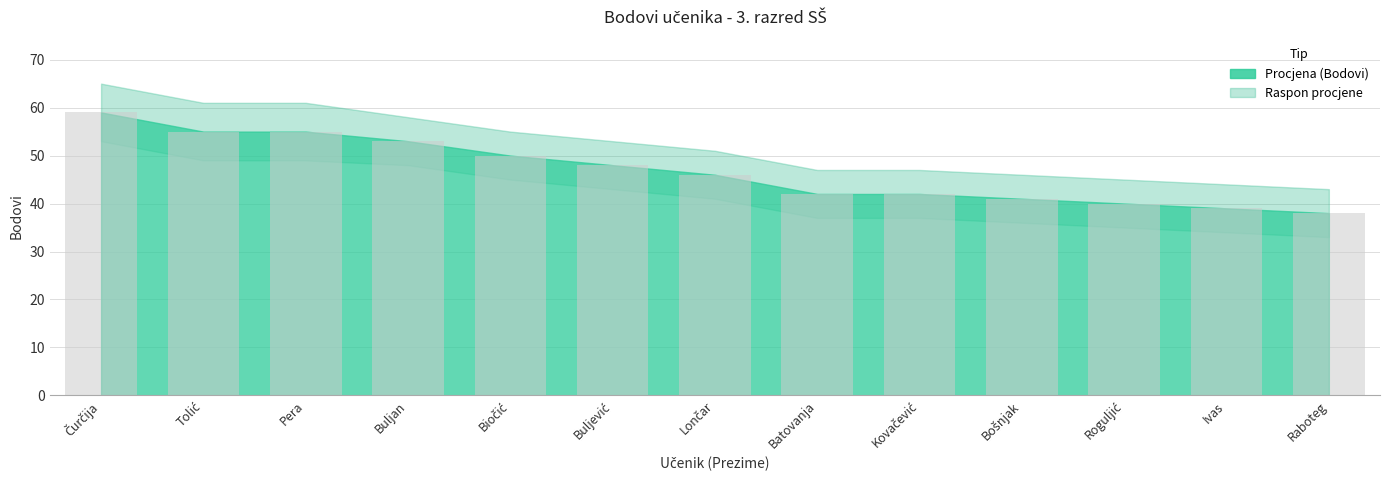

What is the change in value from Pera to Batovanja?

-13